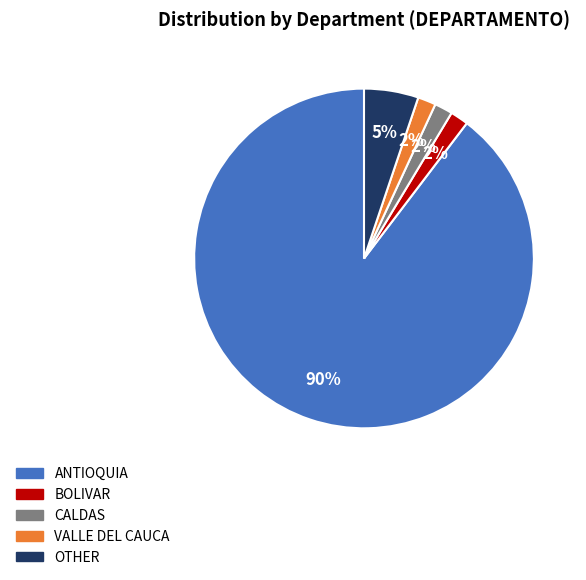

To the nearest percent, what percentage of the pie is CALDAS?

2%